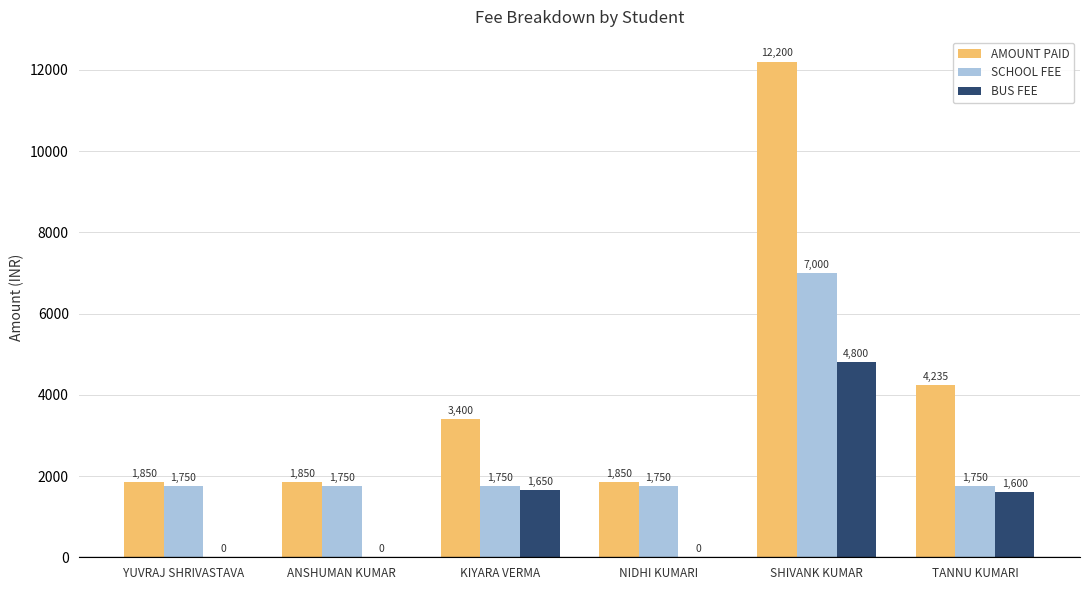

Is it true that AMOUNT PAID equals 4235 at TANNU KUMARI?

True